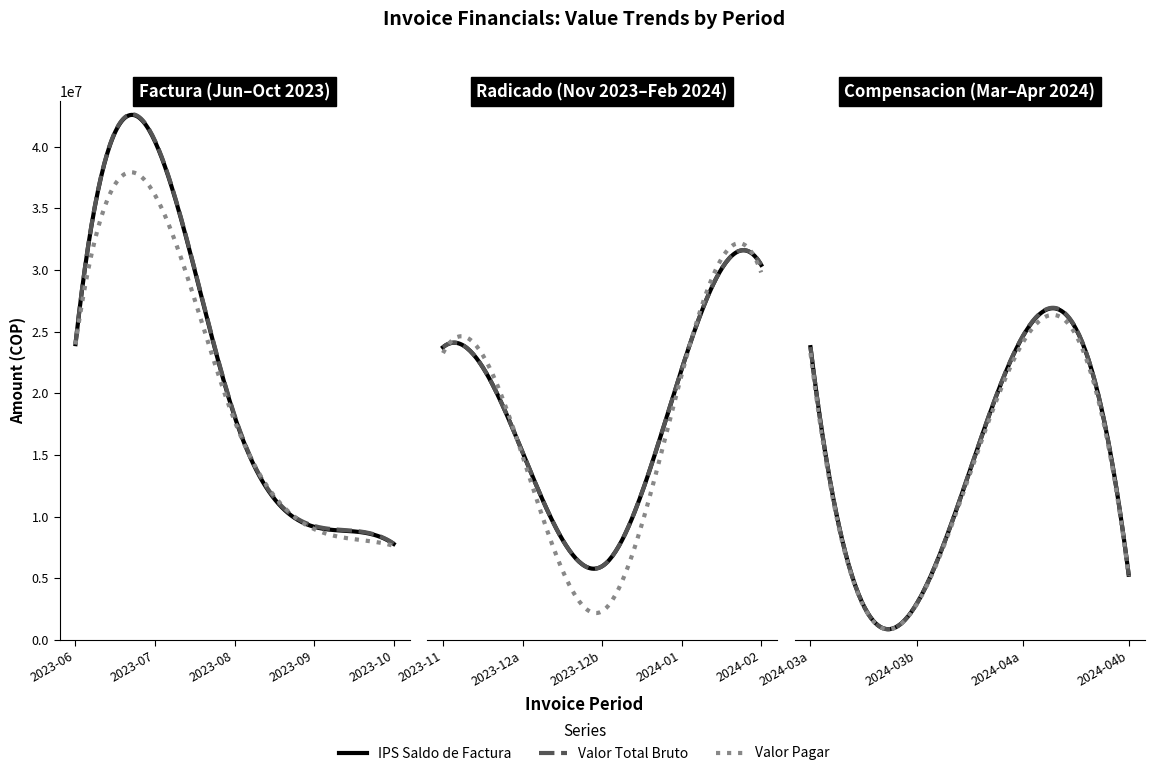

True or false: IPS Saldo de Factura and Valor Radicado cross at least once.

False